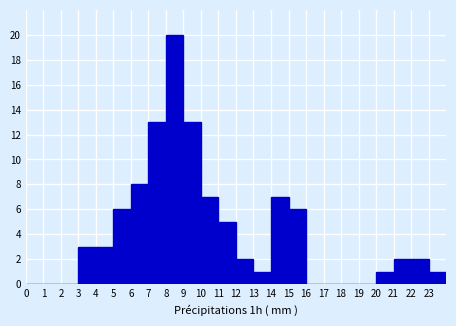

Reading left to right, transcribe this chart: for each bar, give the range it covers on the x-axis and its height. The values are not printed on the chart, so give them approximately, as read against the axis.

0 to 1: 0
1 to 2: 0
2 to 3: 0
3 to 4: 3
4 to 5: 3
5 to 6: 6
6 to 7: 8
7 to 8: 13
8 to 9: 20
9 to 10: 13
10 to 11: 7
11 to 12: 5
12 to 13: 2
13 to 14: 1
14 to 15: 7
15 to 16: 6
16 to 17: 0
17 to 18: 0
18 to 19: 0
19 to 20: 0
20 to 21: 1
21 to 22: 2
22 to 23: 2
23 to 24: 1